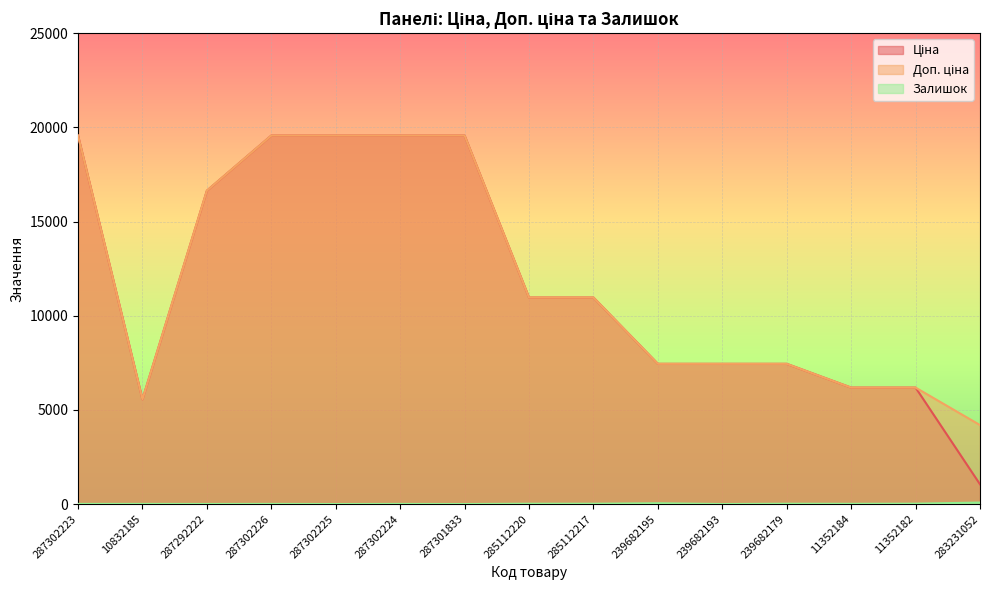

What is the maximum value shown in the chart?

19564.9